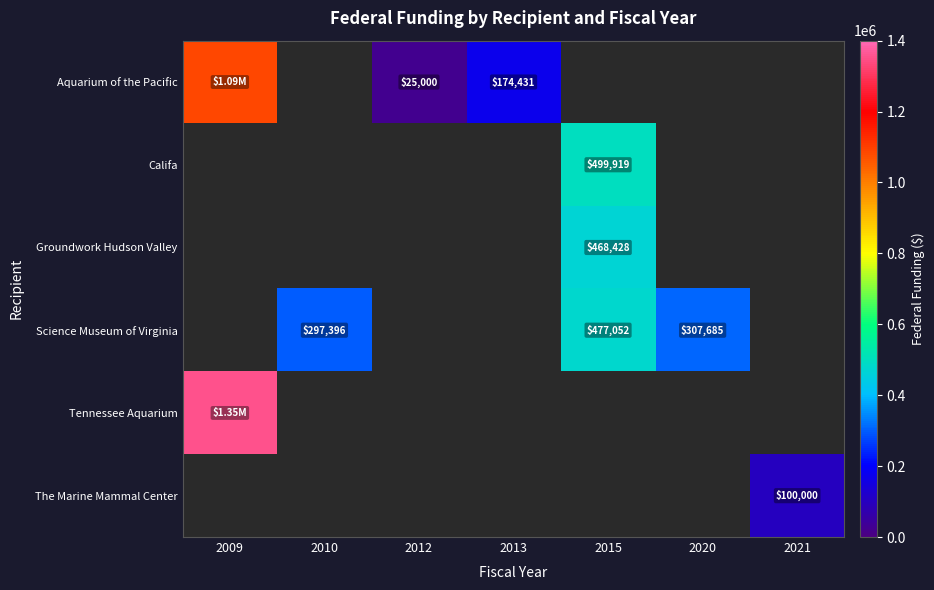

Which label corresponds to the smallest value in the chart?

2012